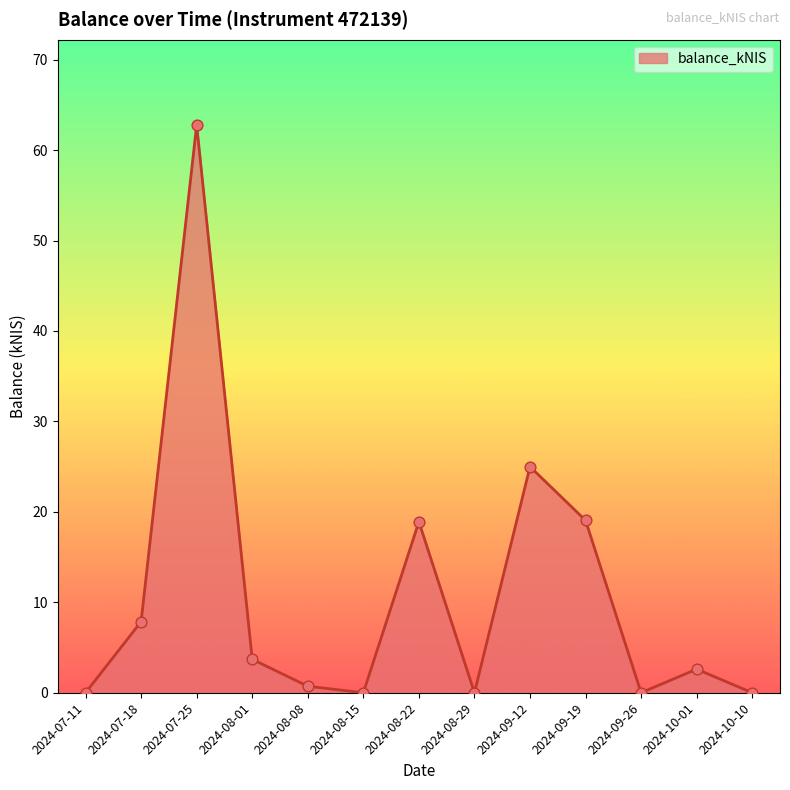

What is the ratio of the value at 2024-07-25 to the value at 2024-08-01?

17.0